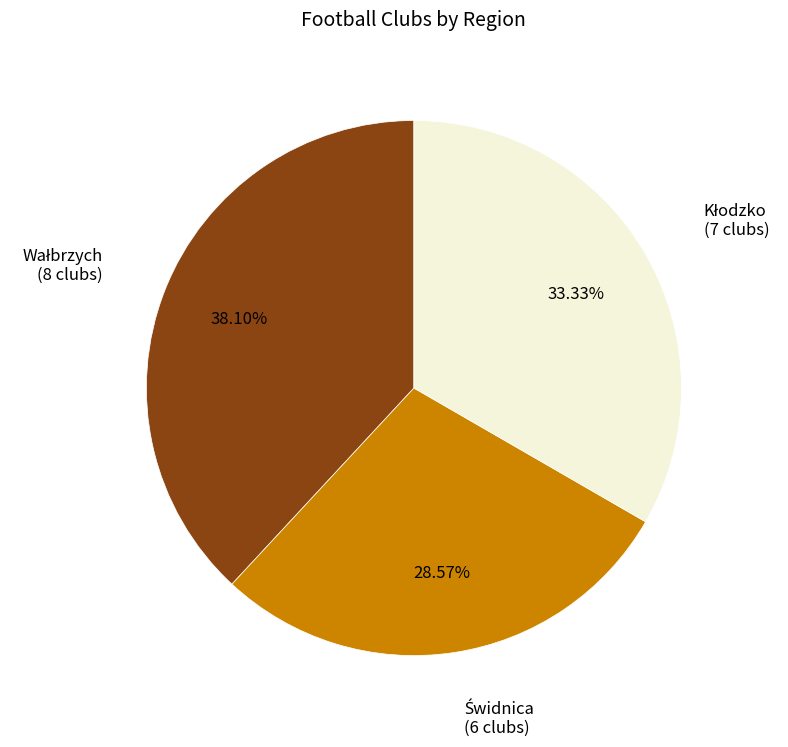

To the nearest percent, what is the average slice percentage?

33%